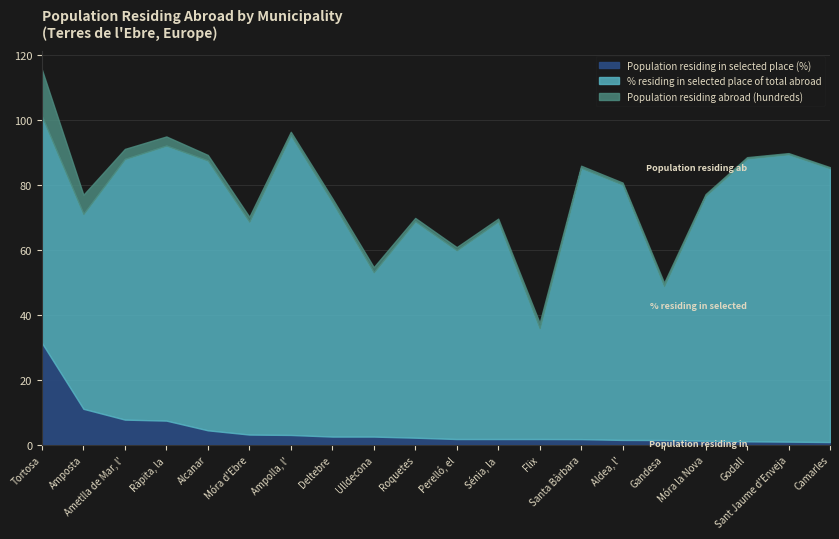

At how many categories does at least one series exceed 49?

18